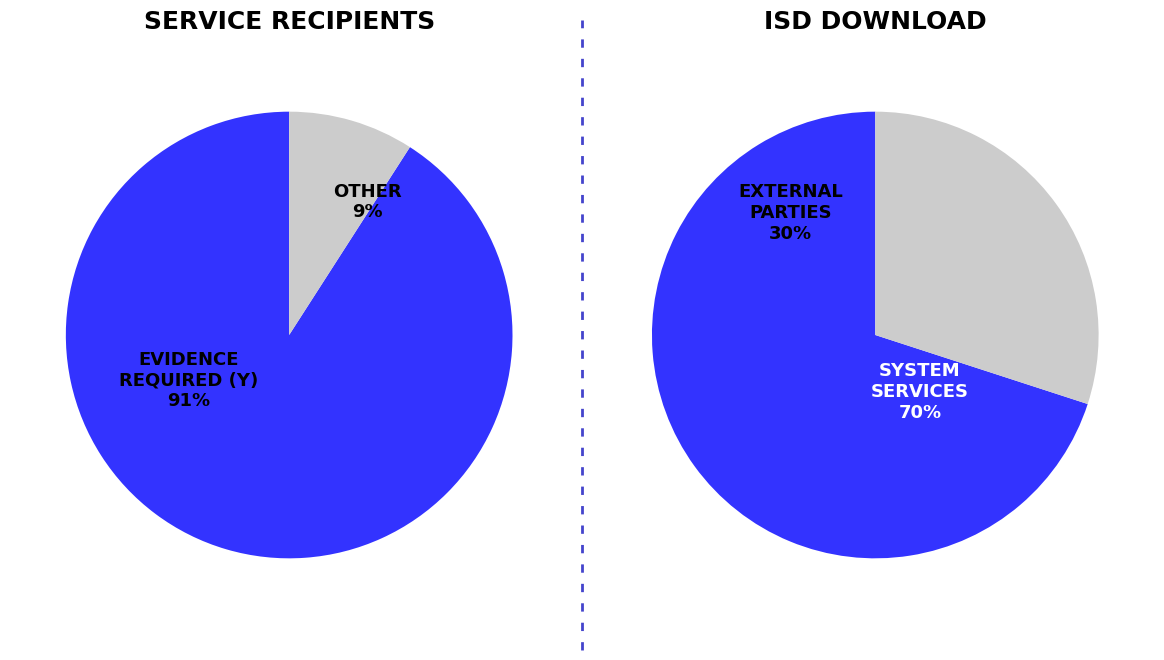

What percentage is the Y slice, to the nearest percent?

91%